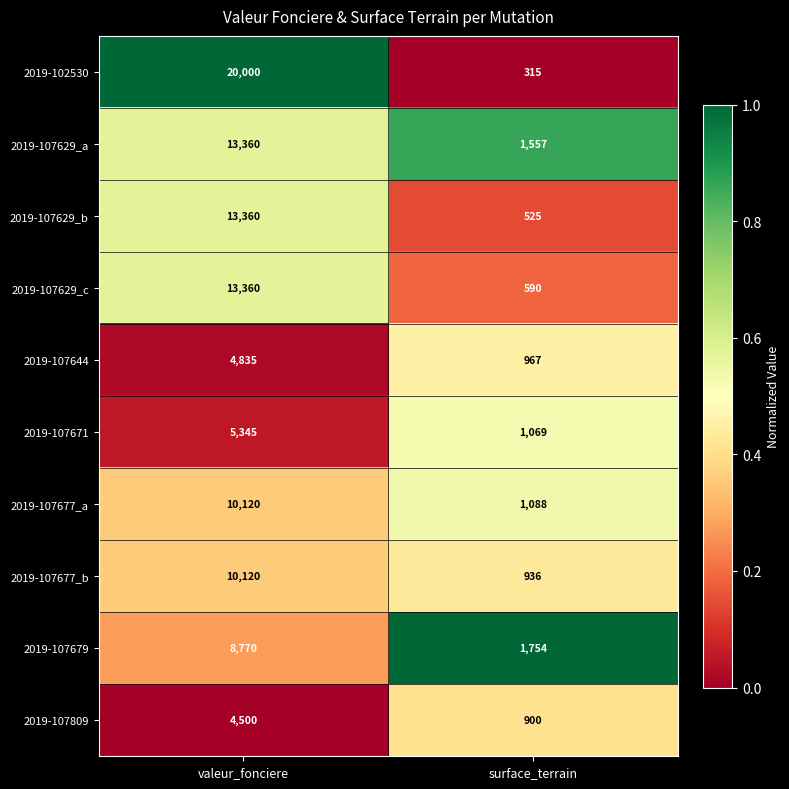

The 2019-107671 series shows 5345 at valeur_fonciere. True or false?

True